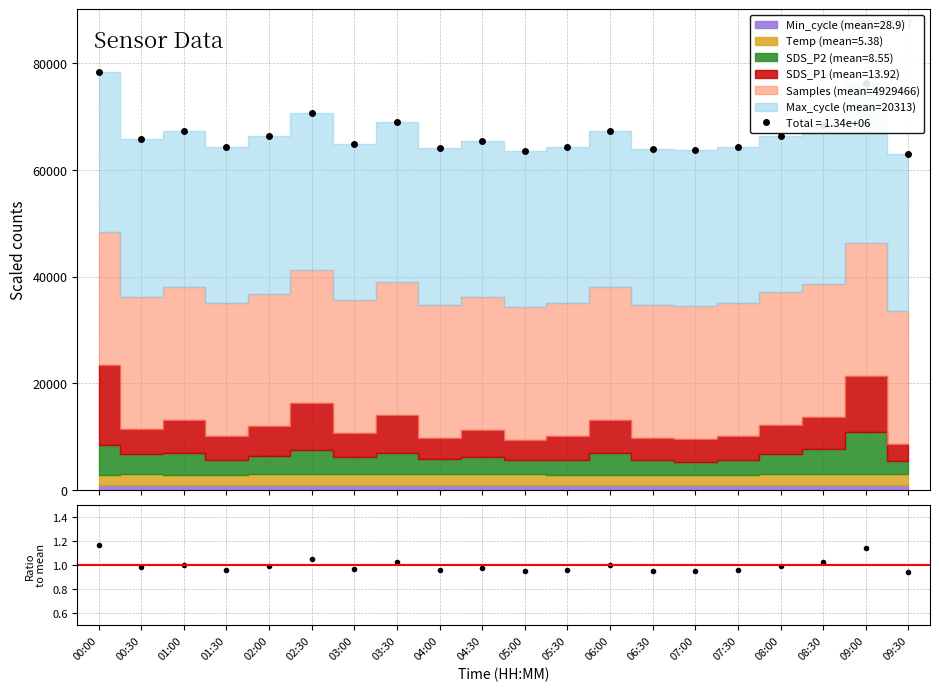

What is the label of the 15th point from the right?

02:30